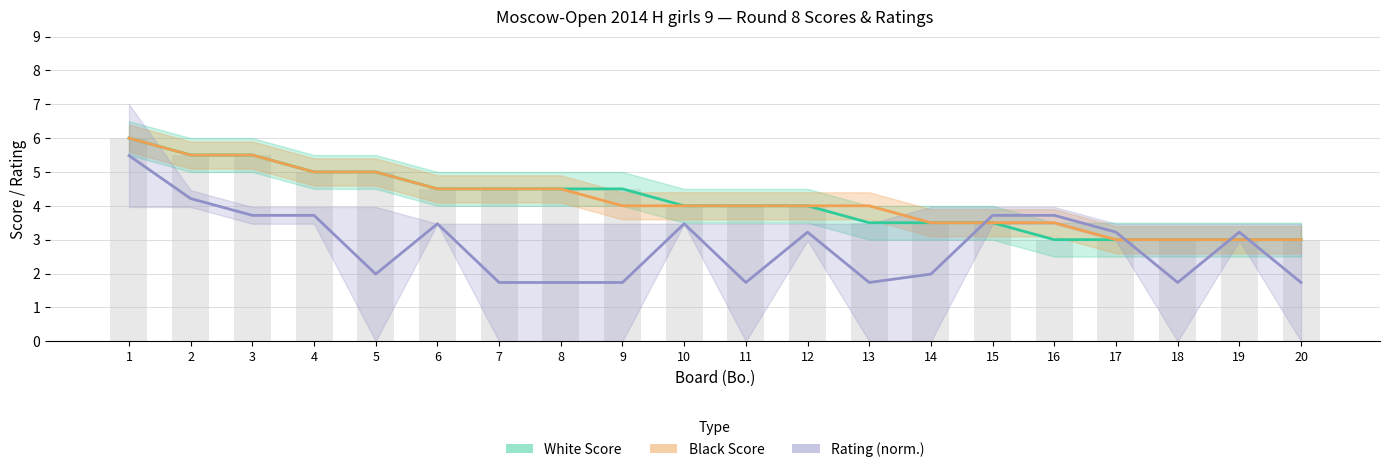

What is the difference between the highest and lowest values at 1?

0.5